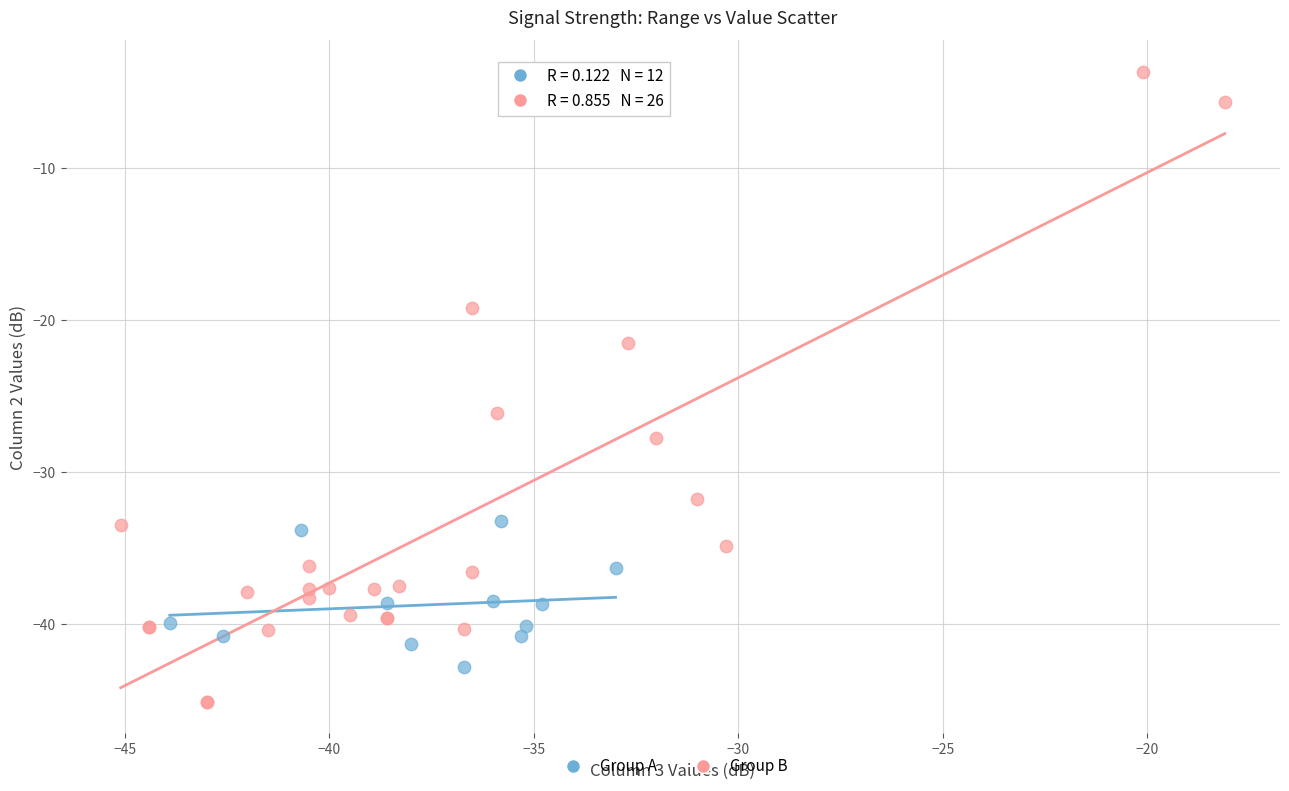

Which series contains the highest Y value?

Group B